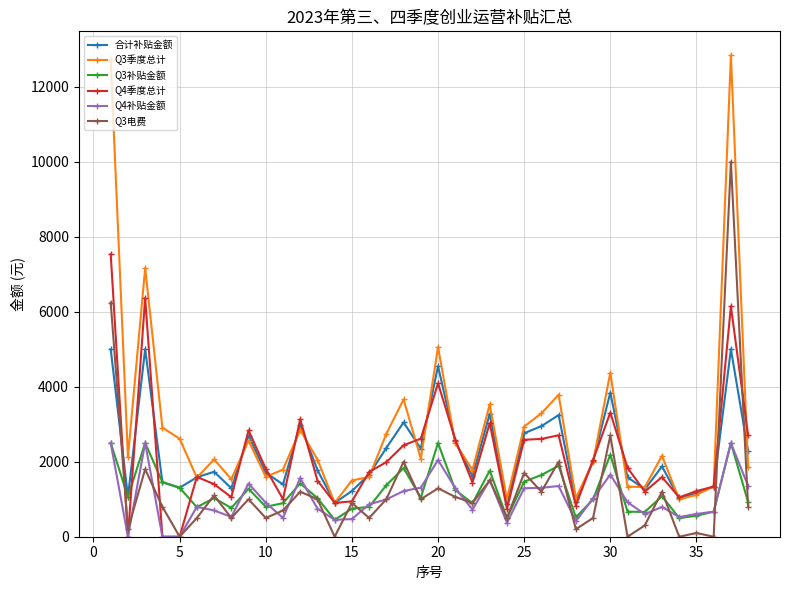

Which series has the largest total across all categories?

Q3季度总计